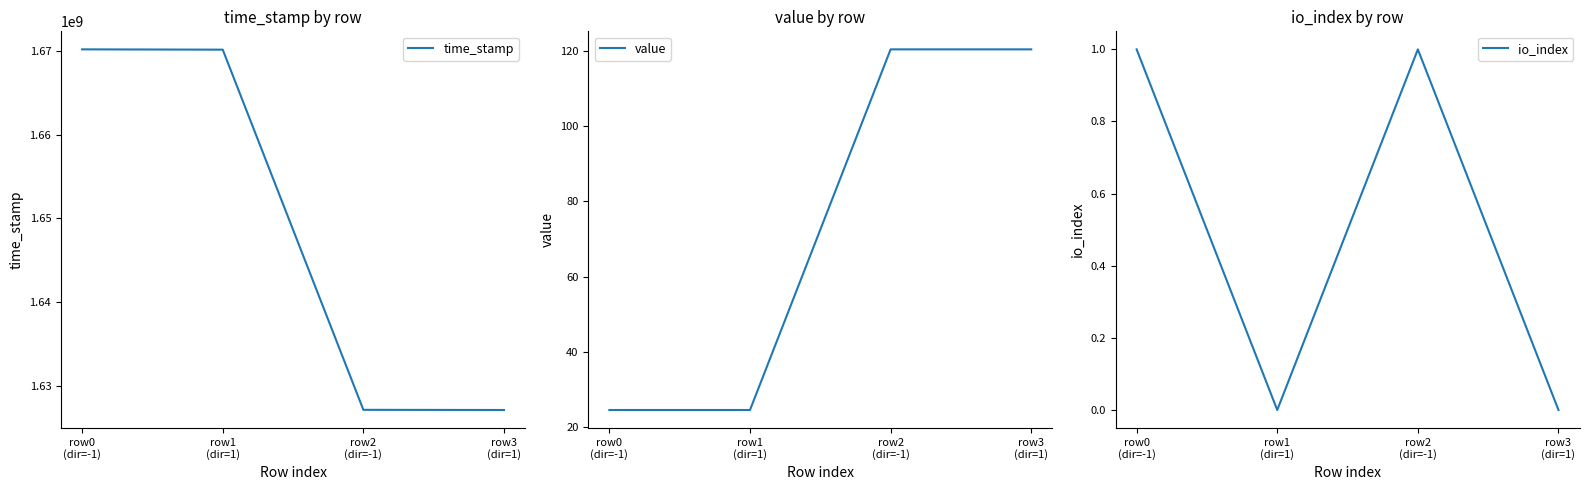

What is the label of the 3rd point from the left?

row2
(dir=-1)